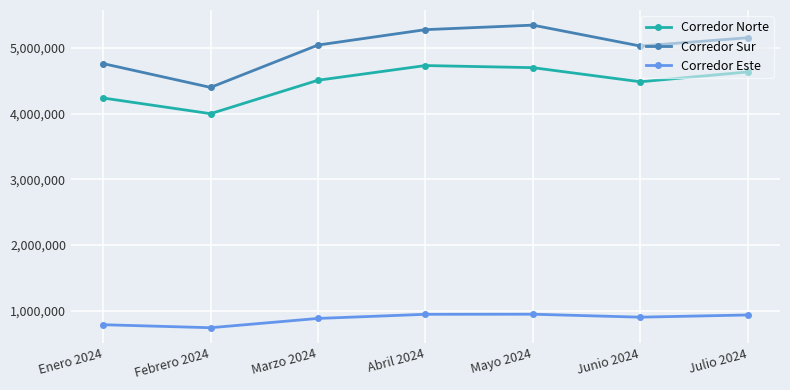

What position from the right is Abril 2024?

4